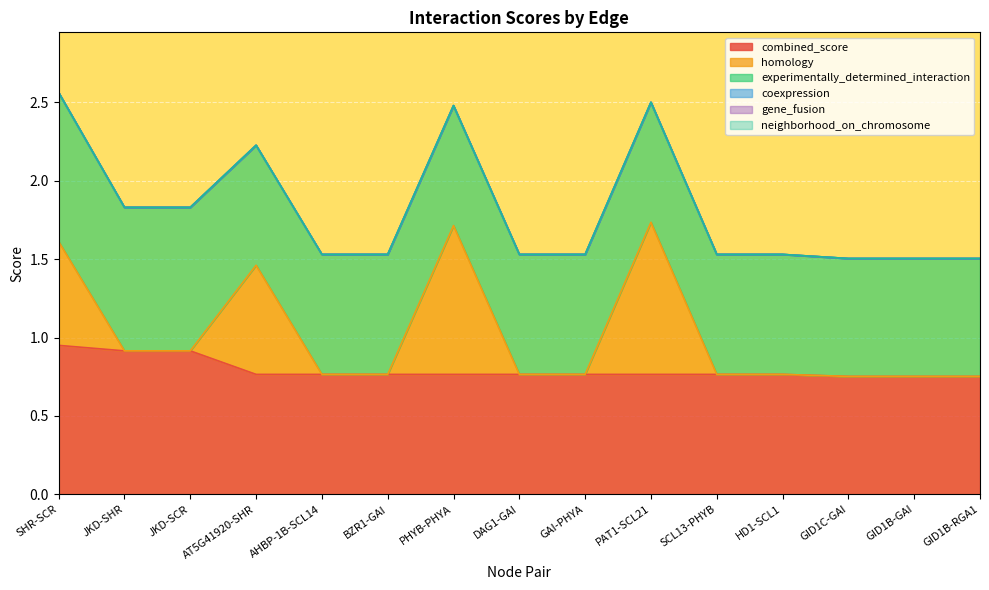

Reading left to right, extract all data points from this chart.

combined_score: SHR-SCR=0.9	JKD-SHR=0.9	JKD-SCR=0.9	AT5G41920-SHR=0.8	AHBP-1B-SCL14=0.8	BZR1-GAI=0.8	PHYB-PHYA=0.8	DAG1-GAI=0.8	GAI-PHYA=0.8	PAT1-SCL21=0.8	SCL13-PHYB=0.8	HD1-SCL1=0.8	GID1C-GAI=0.8	GID1B-GAI=0.8	GID1B-RGA1=0.8
homology: SHR-SCR=0.7	JKD-SHR=0.0	JKD-SCR=0.0	AT5G41920-SHR=0.7	AHBP-1B-SCL14=0.0	BZR1-GAI=0.0	PHYB-PHYA=0.9	DAG1-GAI=0.0	GAI-PHYA=0.0	PAT1-SCL21=1.0	SCL13-PHYB=0.0	HD1-SCL1=0.0	GID1C-GAI=0.0	GID1B-GAI=0.0	GID1B-RGA1=0.0
experimentally_determined_interaction: SHR-SCR=0.9	JKD-SHR=0.9	JKD-SCR=0.9	AT5G41920-SHR=0.8	AHBP-1B-SCL14=0.8	BZR1-GAI=0.8	PHYB-PHYA=0.8	DAG1-GAI=0.8	GAI-PHYA=0.8	PAT1-SCL21=0.8	SCL13-PHYB=0.8	HD1-SCL1=0.8	GID1C-GAI=0.8	GID1B-GAI=0.8	GID1B-RGA1=0.8
coexpression: SHR-SCR=0.0	JKD-SHR=0.0	JKD-SCR=0.0	AT5G41920-SHR=0.0	AHBP-1B-SCL14=0.0	BZR1-GAI=0.0	PHYB-PHYA=0.0	DAG1-GAI=0.0	GAI-PHYA=0.0	PAT1-SCL21=0.0	SCL13-PHYB=0.0	HD1-SCL1=0.0	GID1C-GAI=0.0	GID1B-GAI=0.0	GID1B-RGA1=0.0
gene_fusion: SHR-SCR=0.0	JKD-SHR=0.0	JKD-SCR=0.0	AT5G41920-SHR=0.0	AHBP-1B-SCL14=0.0	BZR1-GAI=0.0	PHYB-PHYA=0.0	DAG1-GAI=0.0	GAI-PHYA=0.0	PAT1-SCL21=0.0	SCL13-PHYB=0.0	HD1-SCL1=0.0	GID1C-GAI=0.0	GID1B-GAI=0.0	GID1B-RGA1=0.0
neighborhood_on_chromosome: SHR-SCR=0.0	JKD-SHR=0.0	JKD-SCR=0.0	AT5G41920-SHR=0.0	AHBP-1B-SCL14=0.0	BZR1-GAI=0.0	PHYB-PHYA=0.0	DAG1-GAI=0.0	GAI-PHYA=0.0	PAT1-SCL21=0.0	SCL13-PHYB=0.0	HD1-SCL1=0.0	GID1C-GAI=0.0	GID1B-GAI=0.0	GID1B-RGA1=0.0